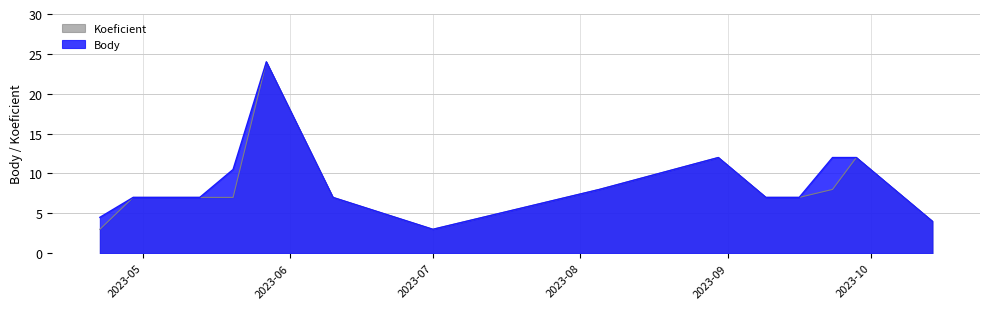

What are all the series names shown in the legend?

Koeficient, Body